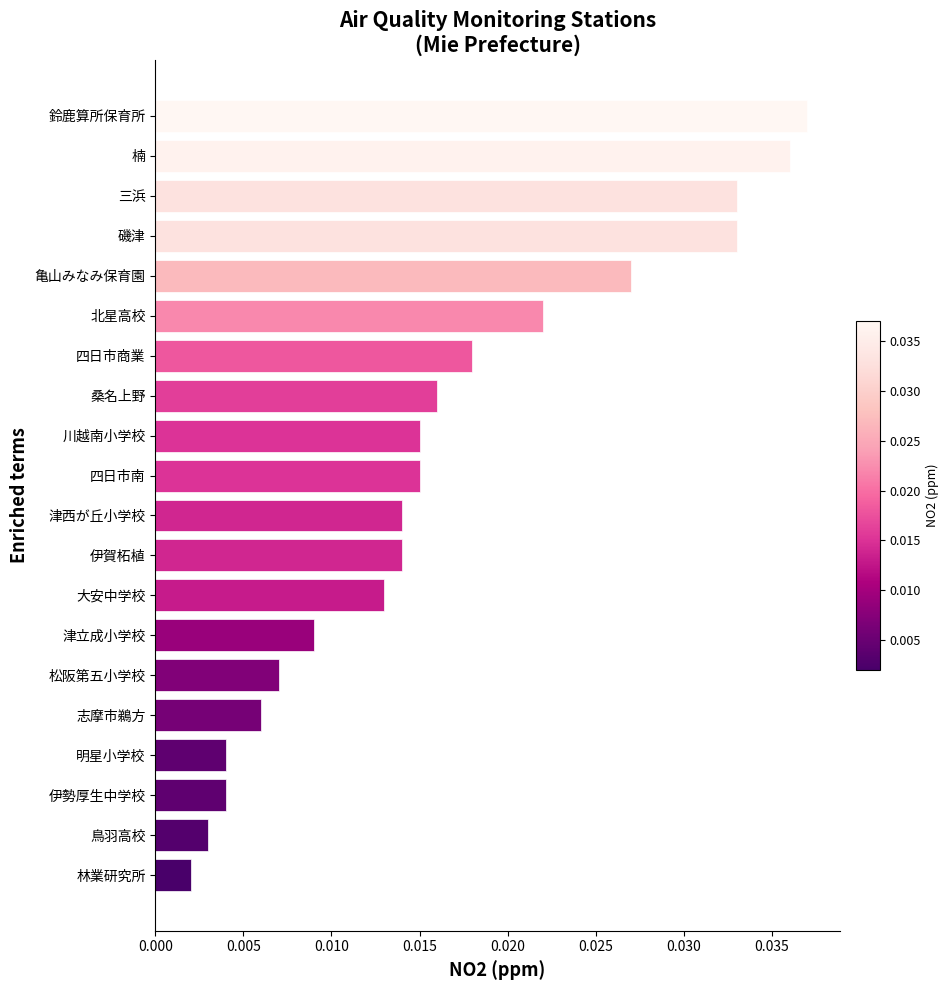

The value at 鈴鹿算所保育所 is 0.1. True or false?

False